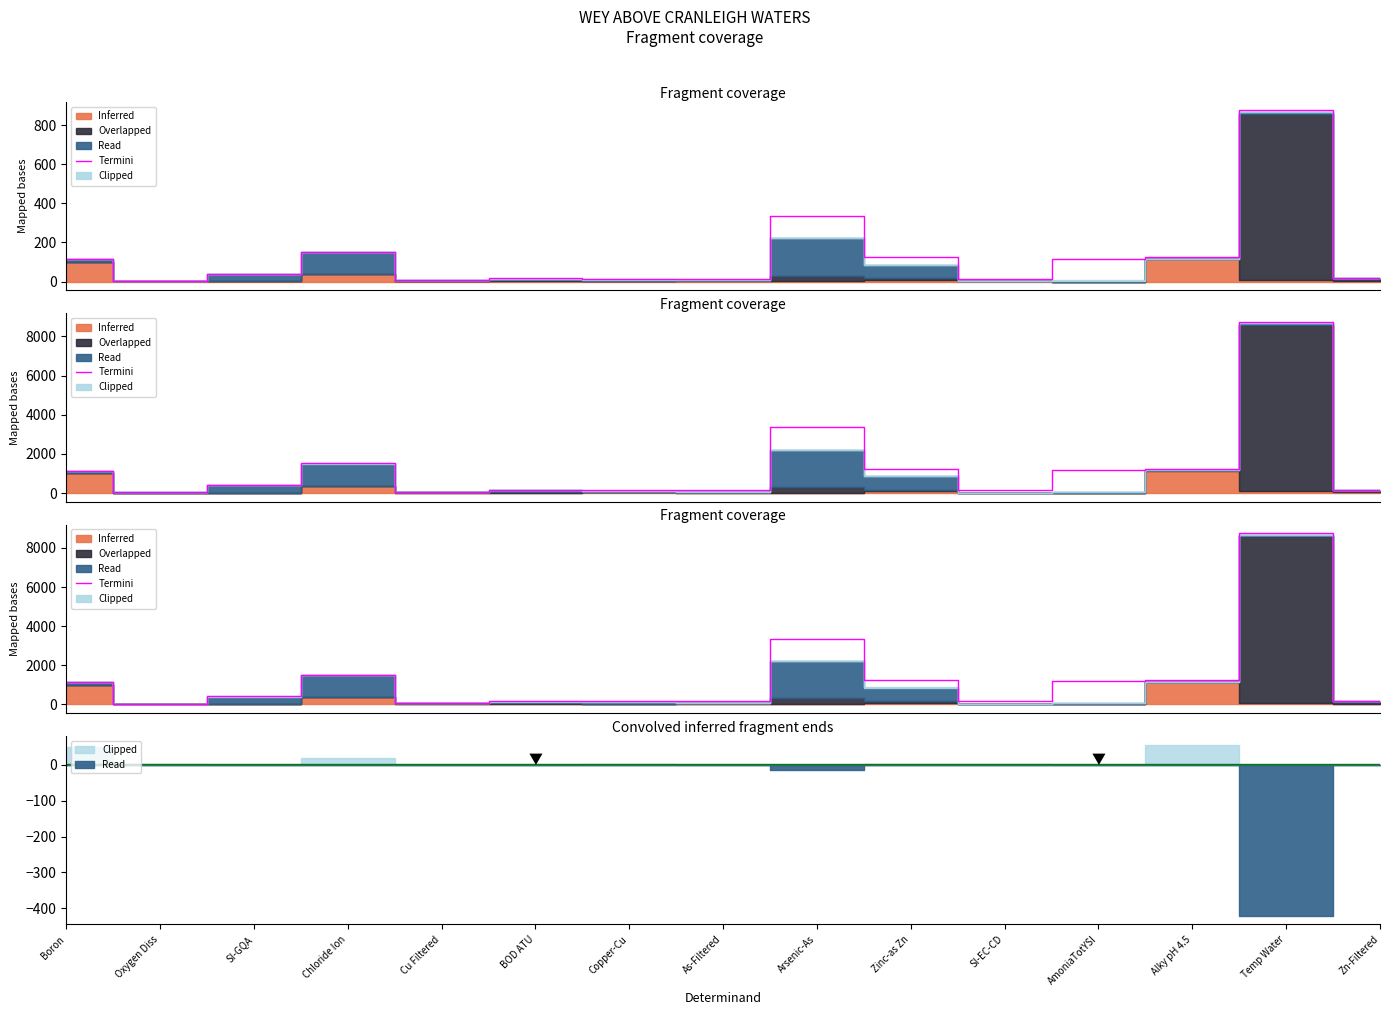

List the labels in order of value, largest first.

Temp Water, Arsenic-As, Chloride Ion, Alky pH 4.5, Zinc-as Zn, AmoniaTotYSI, Boron, SI-GQA, BOD ATU, Zn-Filtered, Copper-Cu, As-Filtered, SI-EC-CD, Cu Filtered, Oxygen Diss